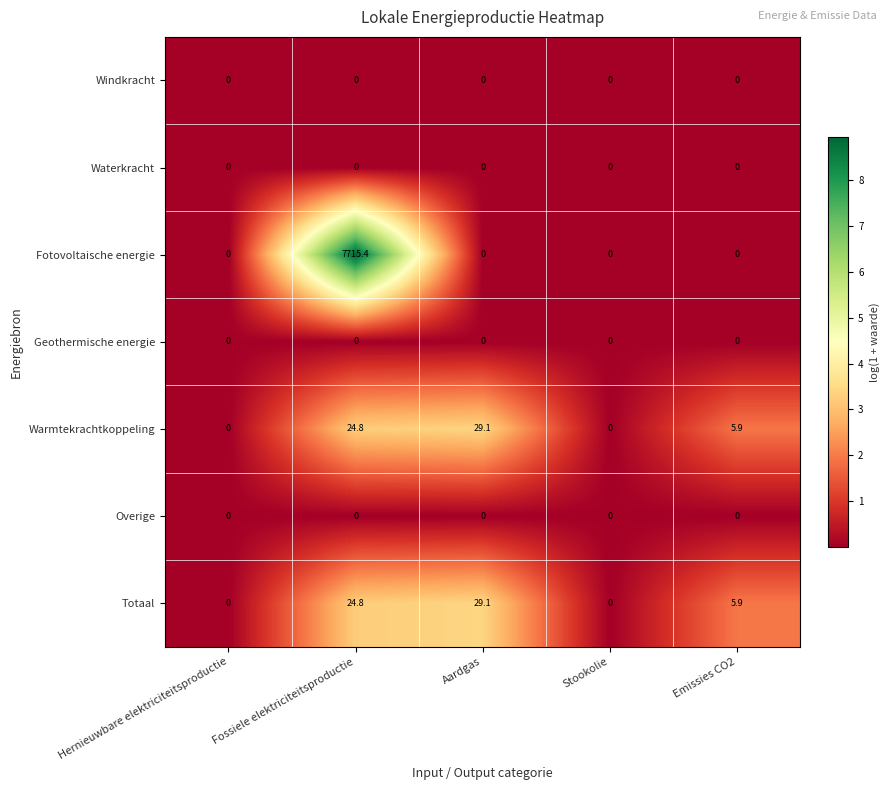

The value of Fotovoltaische energie at Fossiele elektriciteitsproductie is 4450.1. True or false?

False